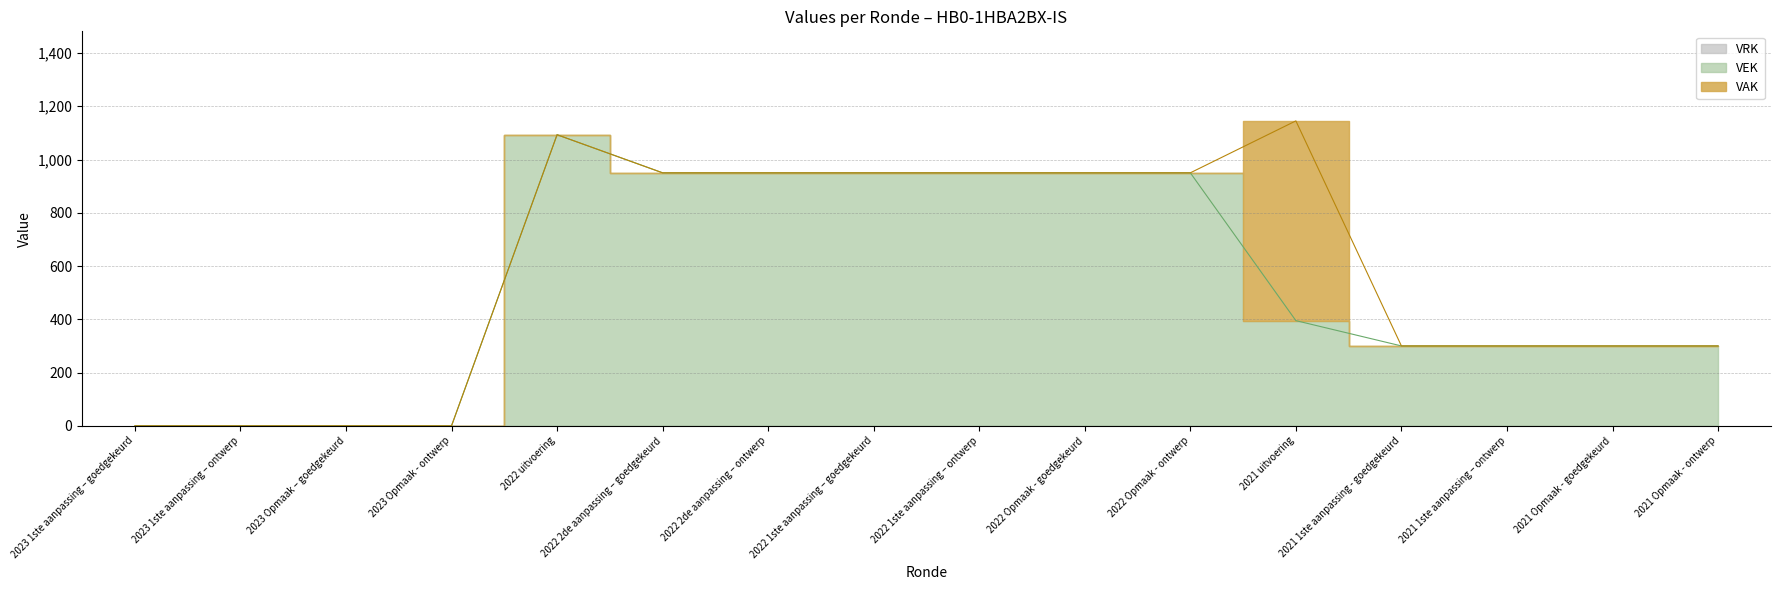

Which has a higher value, 2021 Opmaak - goedgekeurd or 2023 Opmaak - ontwerp?

2021 Opmaak - goedgekeurd